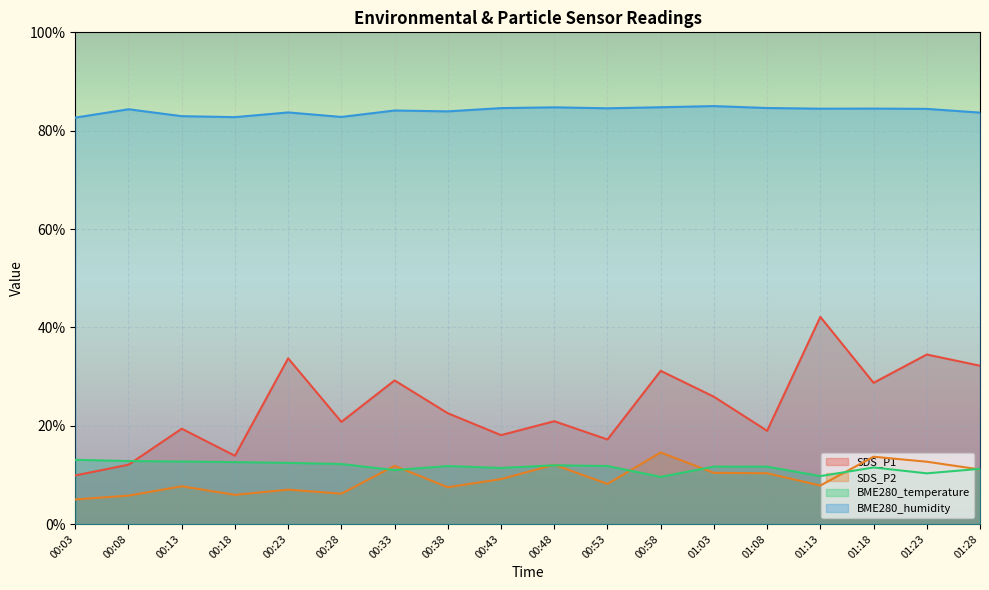

Is the value of BME280_temperature at 01:18 greater than the value of SDS_P2 at 01:08?

Yes